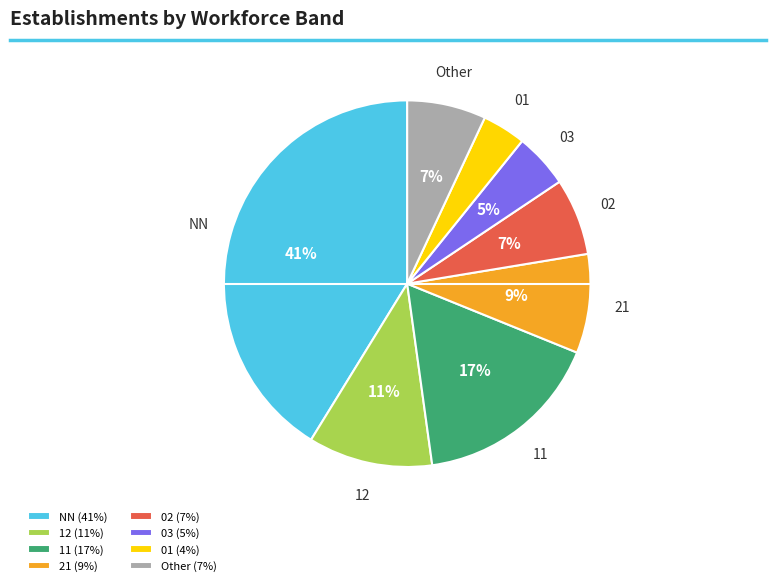

Which category has the biggest portion of the pie?

NN (41%)